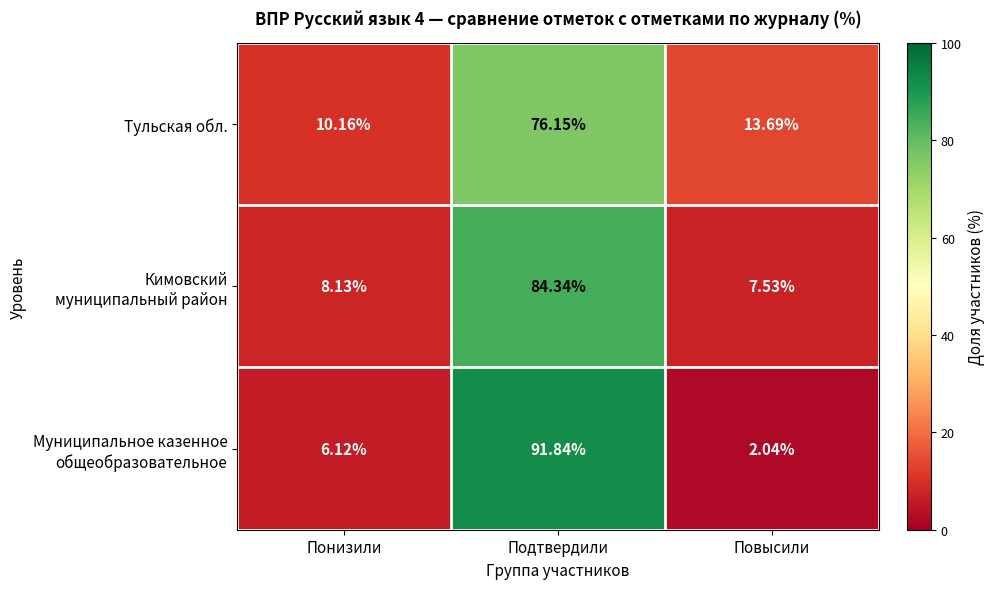

Rank the categories by Тульская обл. value from highest to lowest.

Подтвердили, Повысили, Понизили